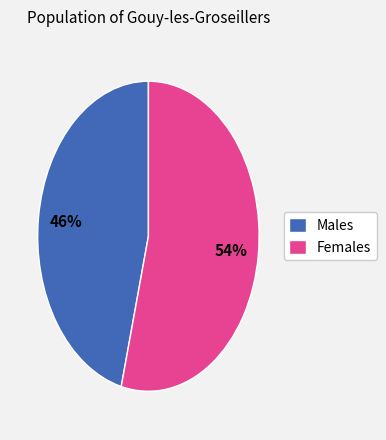

Which category has the biggest portion of the pie?

Females